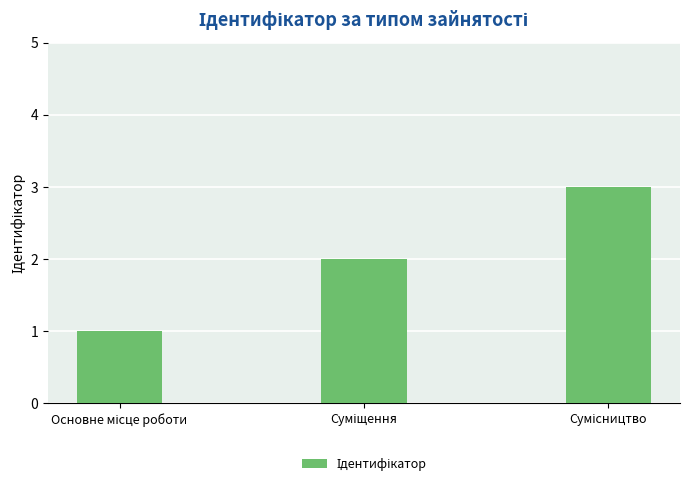

What is the sum of all values?

6